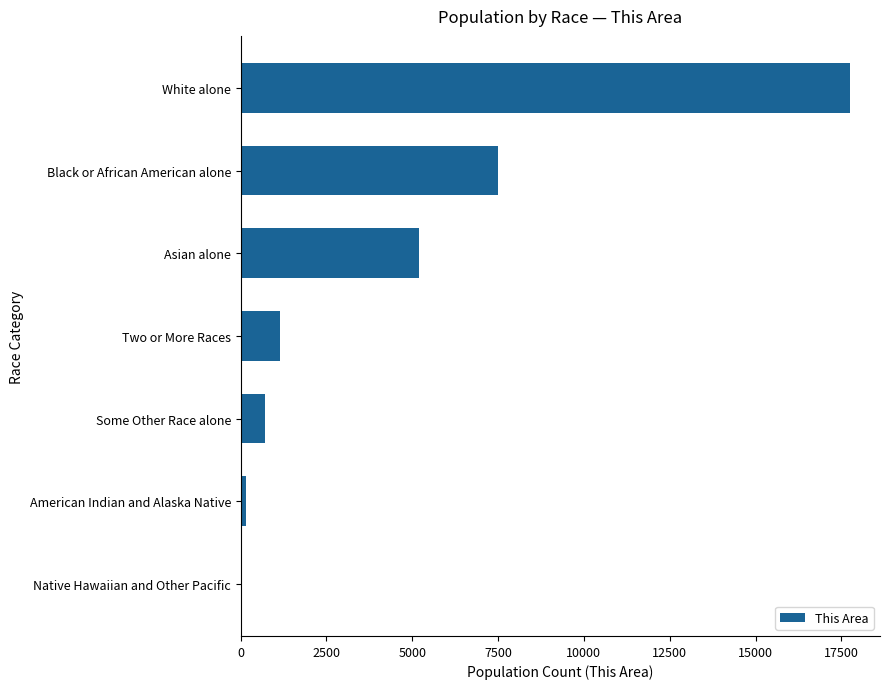

What is the sum of all values?

32462